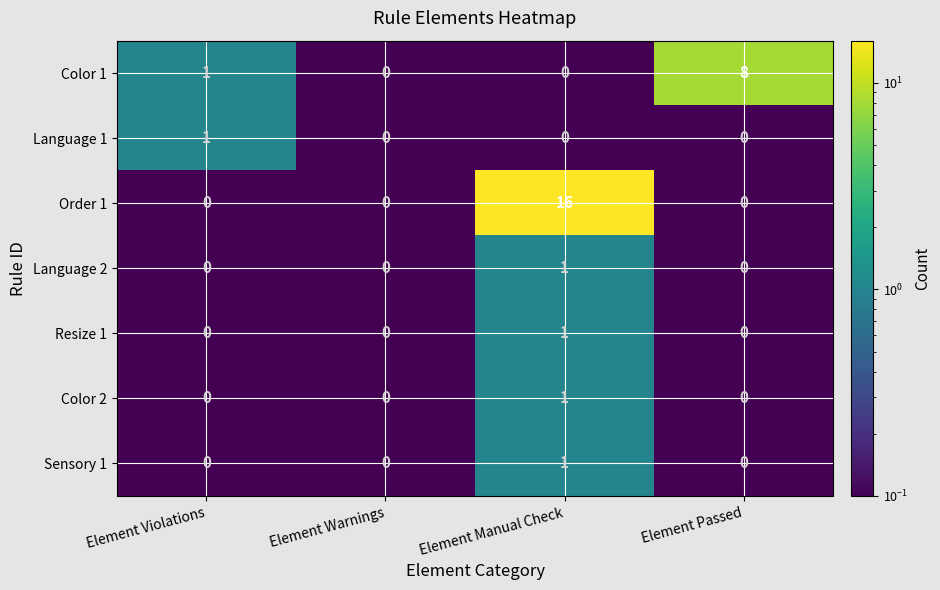

What is the average value of the Order 1 series?

4